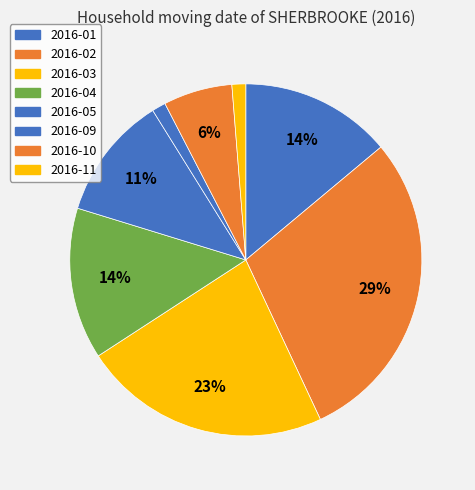

What is the ratio of the value at 2016-09 to the value at 2016-05?

0.1